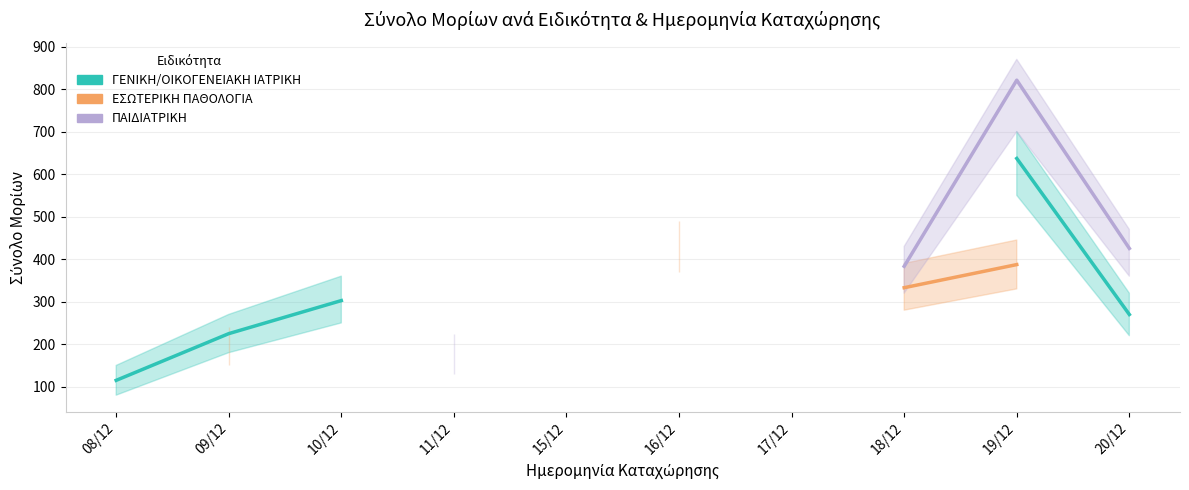

How many values in the ΕΣΩΤΕΡΙΚΗ ΠΑΘΟΛΟΓΙΑ series are below 431?

3